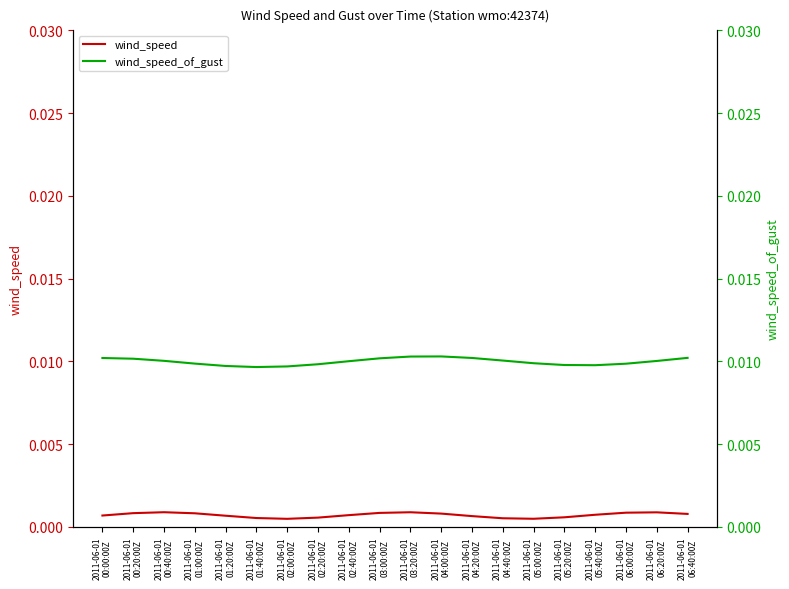

How many interior local valleys does the wind_speed_of_gust series have?

2